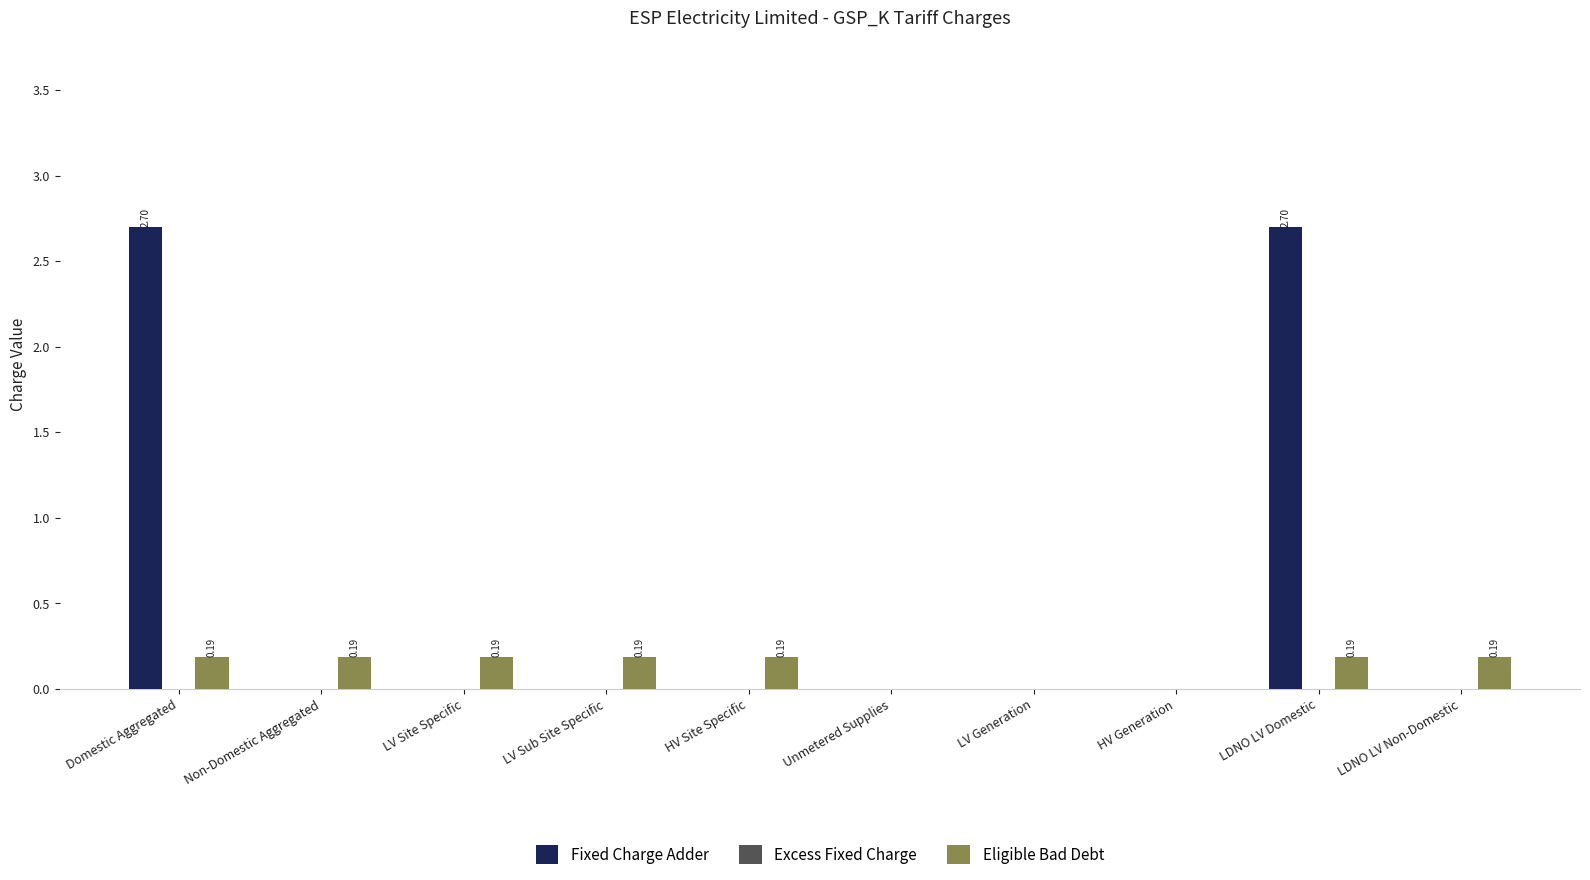

Which series has the largest total across all categories?

Fixed Charge Adder